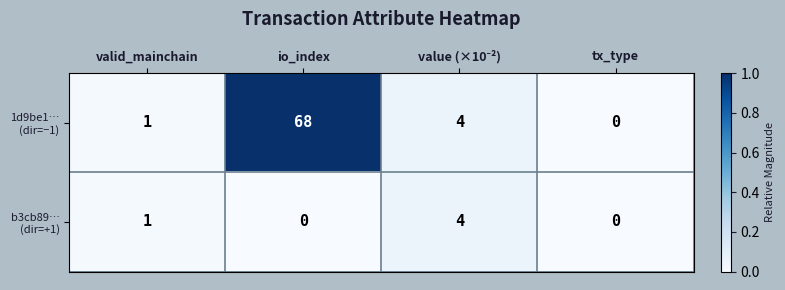

How many series are shown in this chart?

2